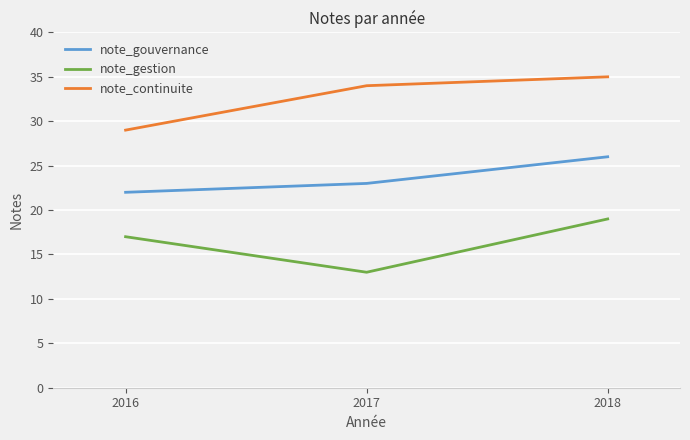

What is the sum of all note_continuite values?

98